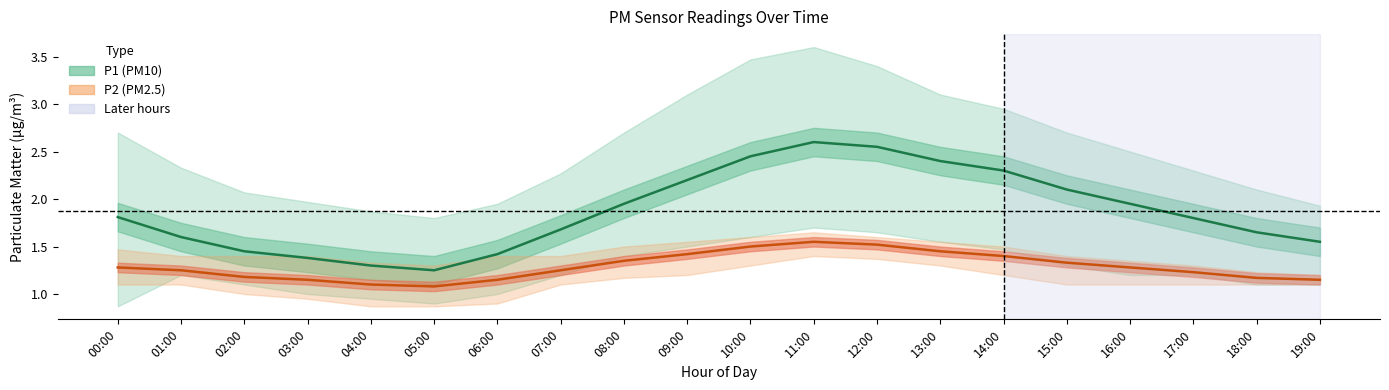

Rank the series by their maximum value, from lowest to highest.

P2 (mean), P1 (mean)